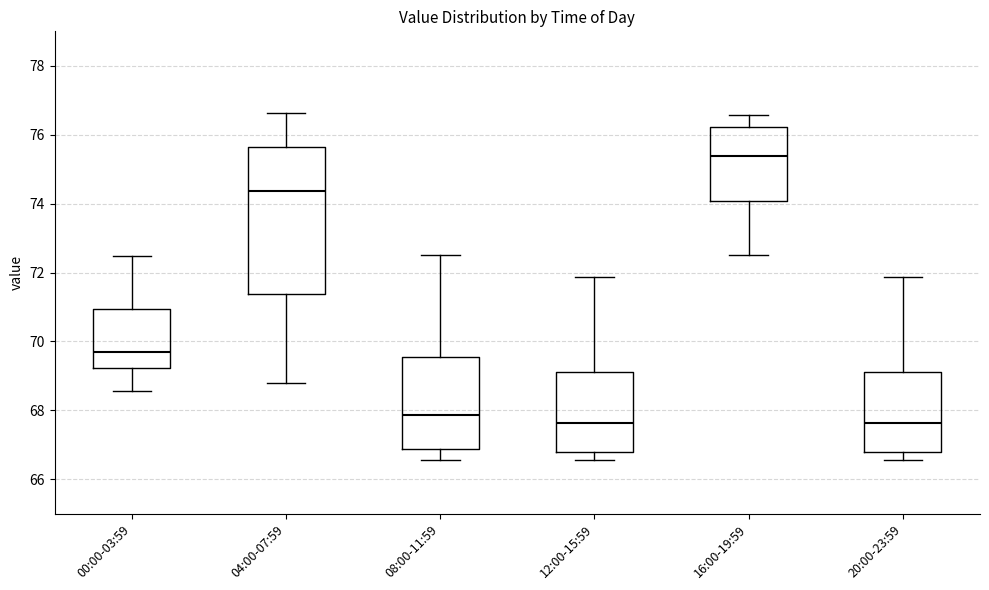

Which box has the highest median line?

16:00-19:59